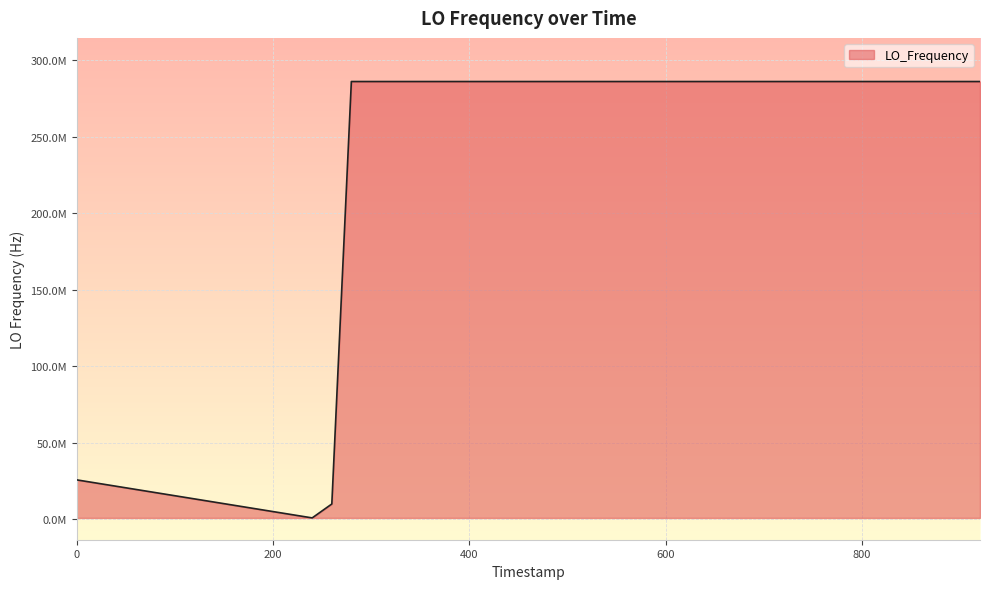

Is this an area chart (filled region under the line)?

Yes